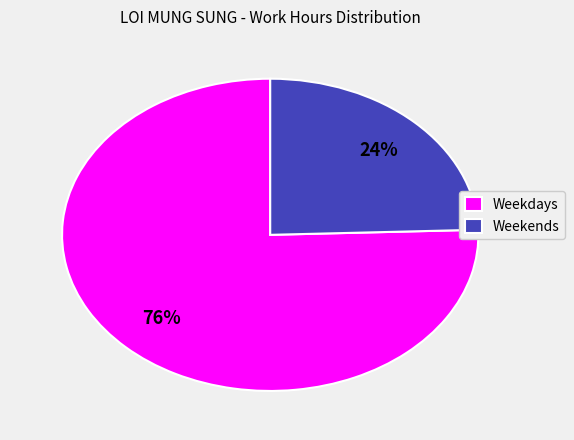

To the nearest percent, what is the average slice percentage?

50%